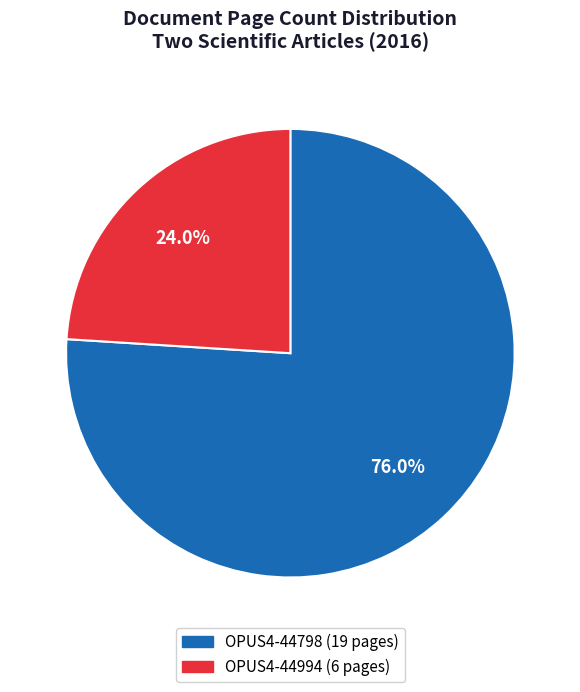

To the nearest percent, what percentage of the pie is OPUS4-44994?

24%